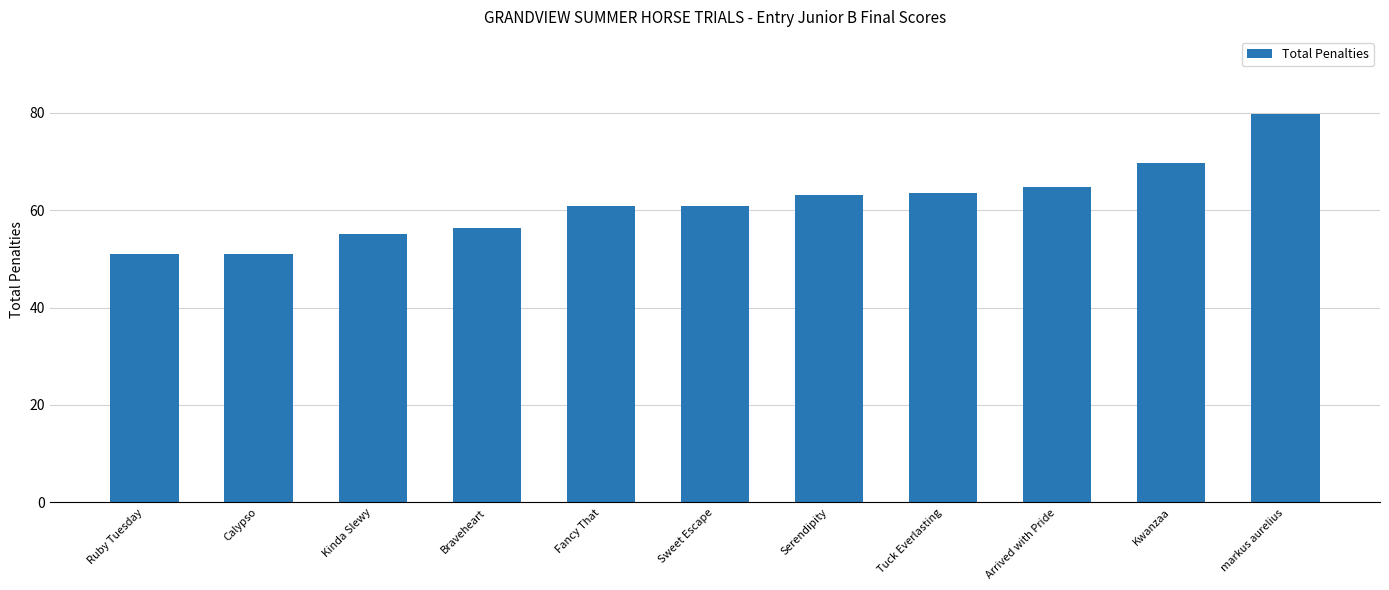

Reading left to right, what are all the values shown in this chart?

51.0	51.0	55.0	56.3	60.8	60.8	63.0	63.4	64.8	69.6	79.6